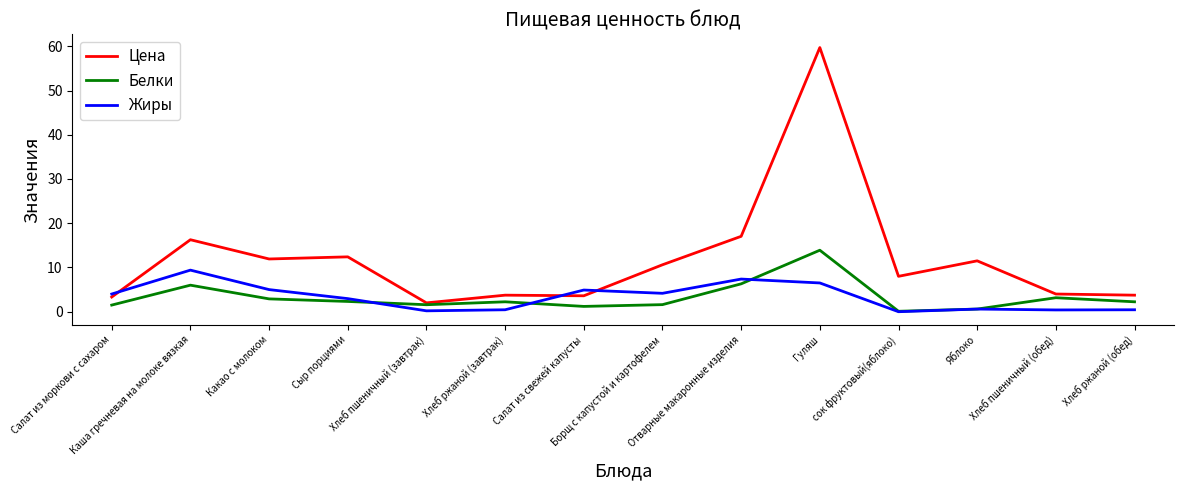

After their last crossing, which series has the higher values: Цена or Жиры?

Цена